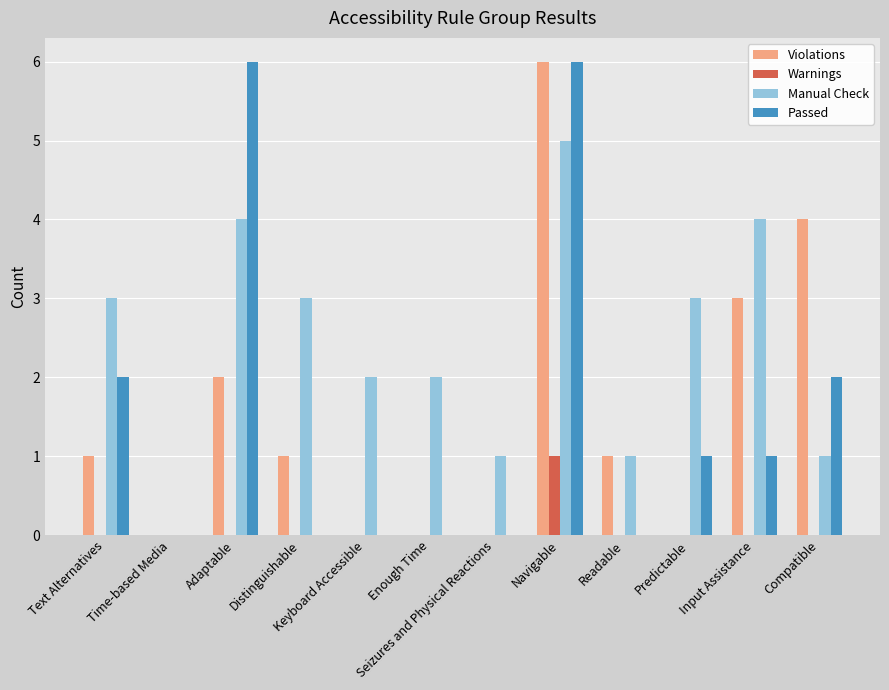

How many categories are shown in the chart?

12